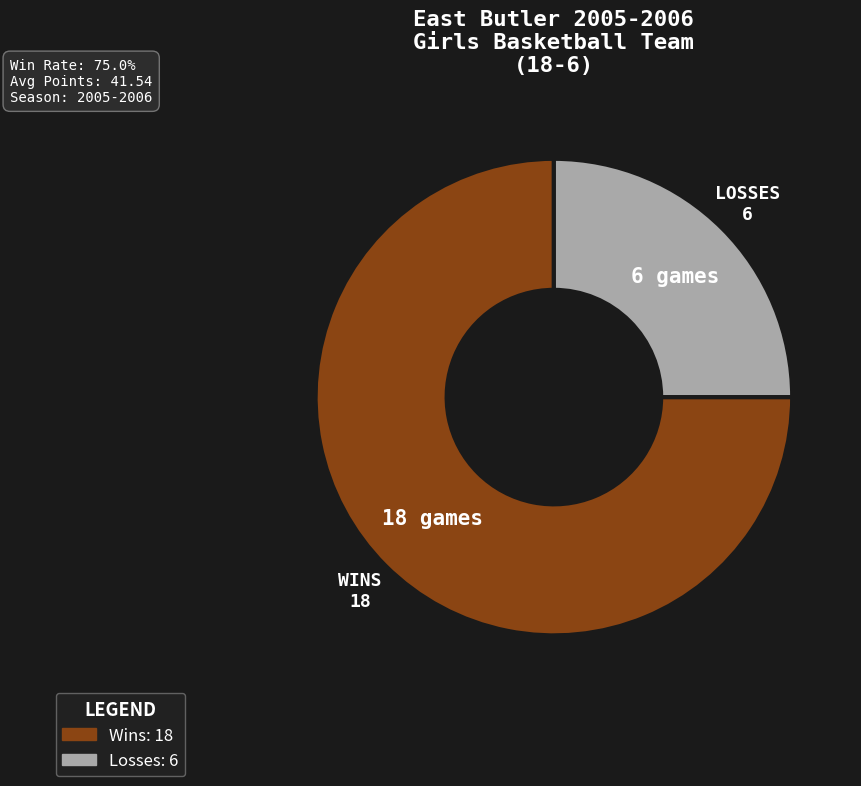

Which slice is the smallest?

L